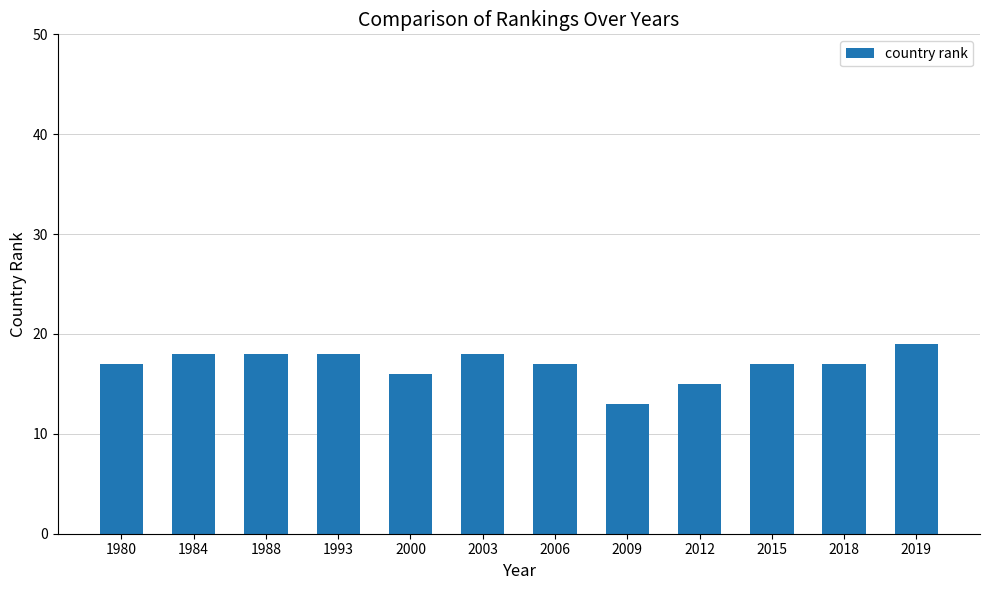

At which label is the value closest to 16?

2000